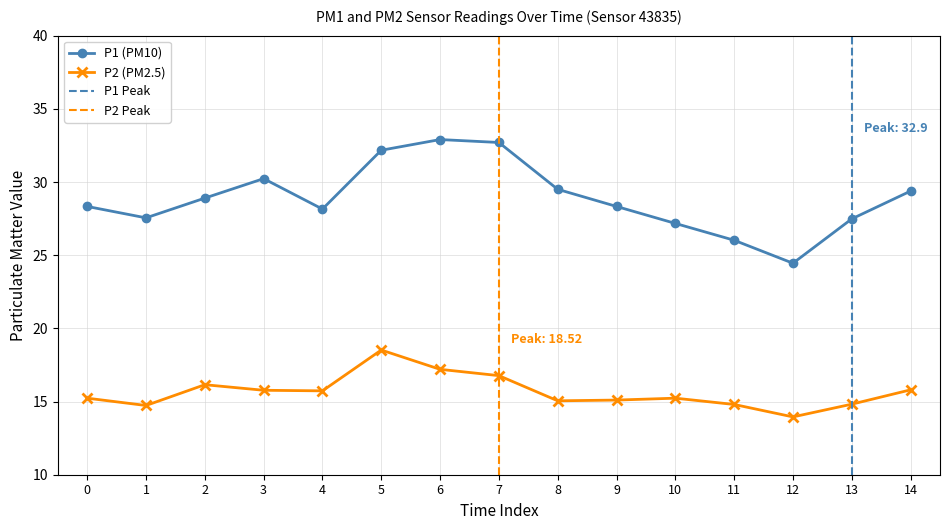

Count the number of categories in the chart.

15